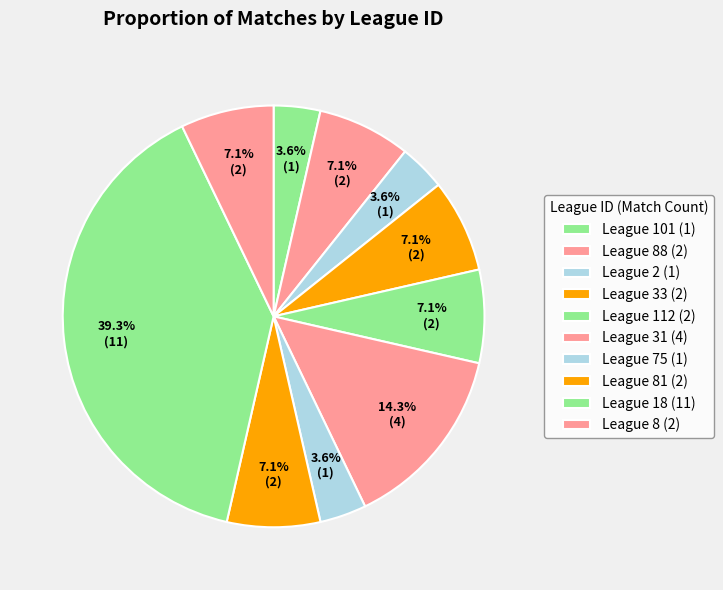

How many slices are in this pie chart?

10